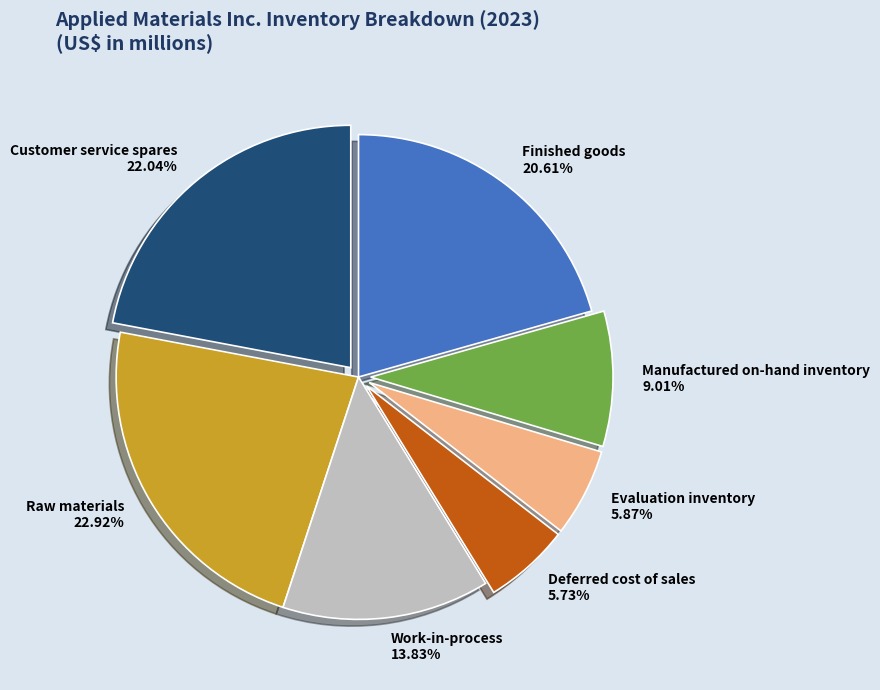

What is the total percentage of Manufactured on-hand inventory and Customer service spares?

31.0%